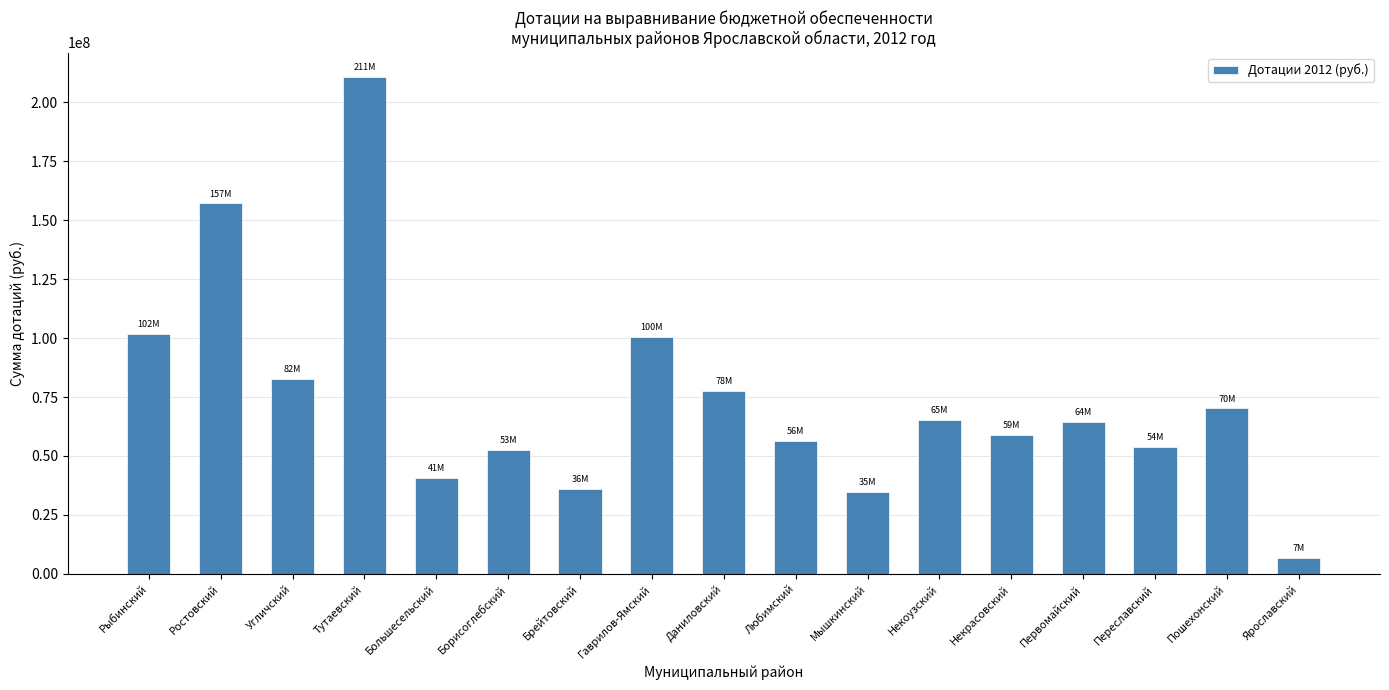

Where does the data first go above 64216000?

Рыбинский